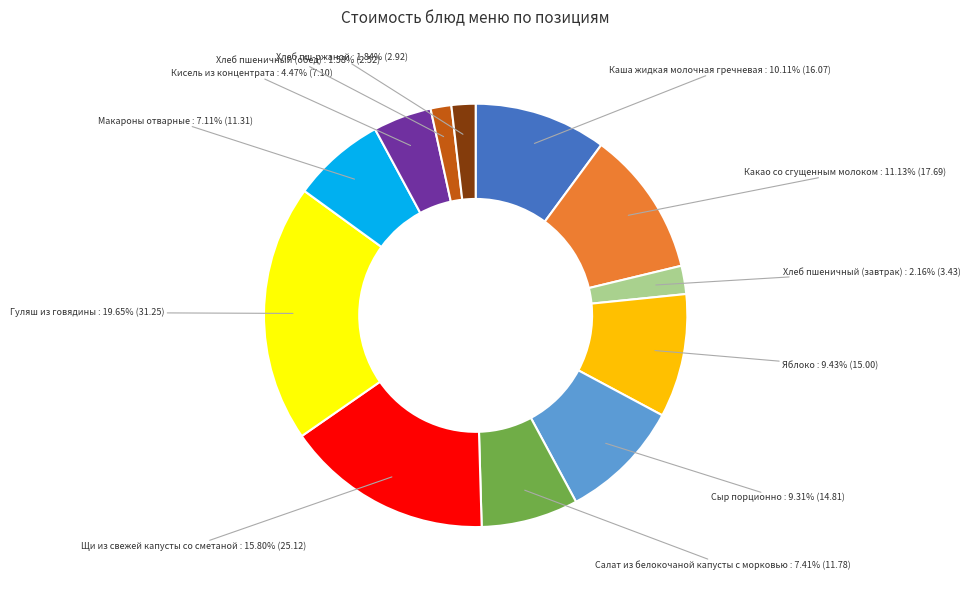

What is the largest slice in the pie chart?

Гуляш из говядины